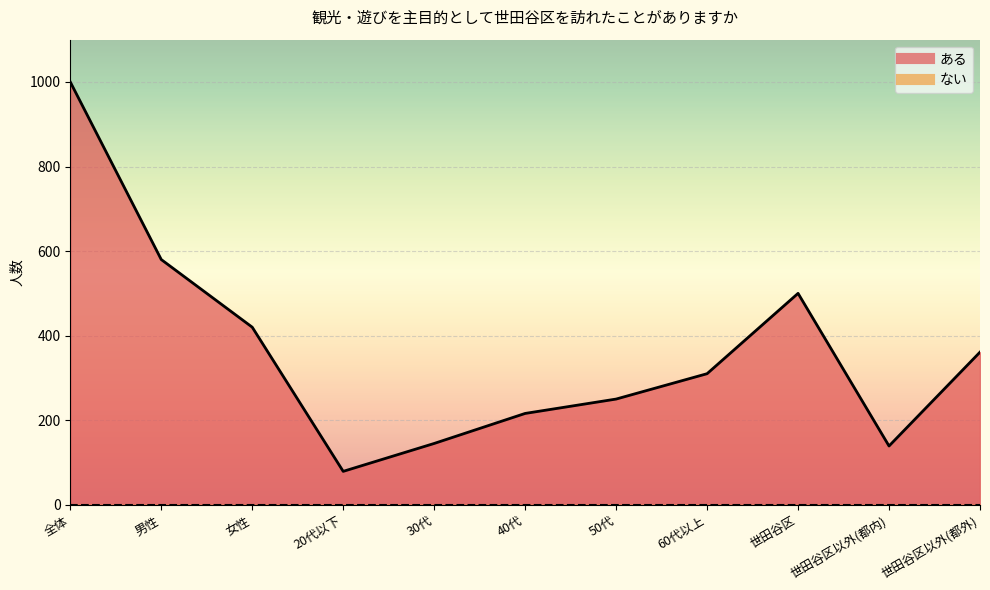

What is the smallest value displayed?

79